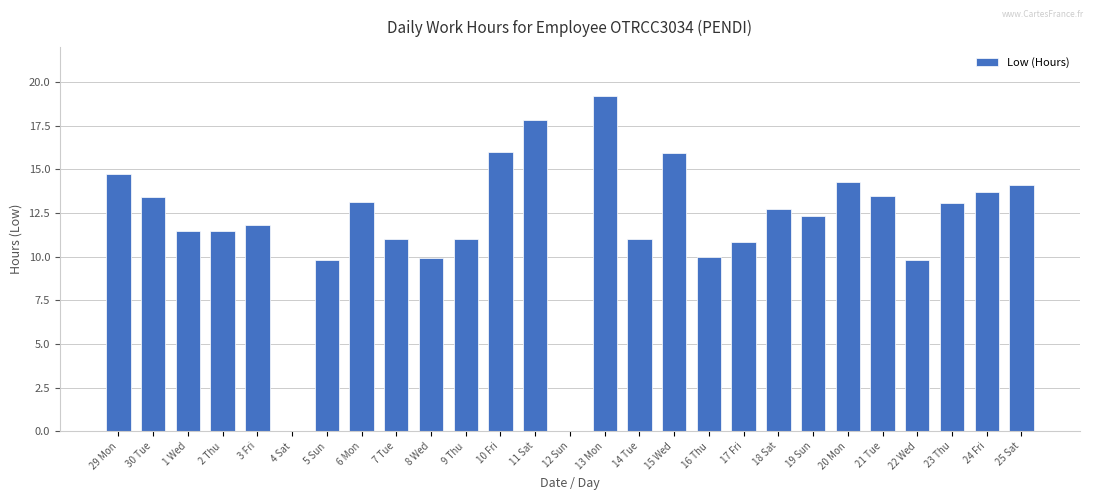

What is the maximum value shown in the chart?

19.2